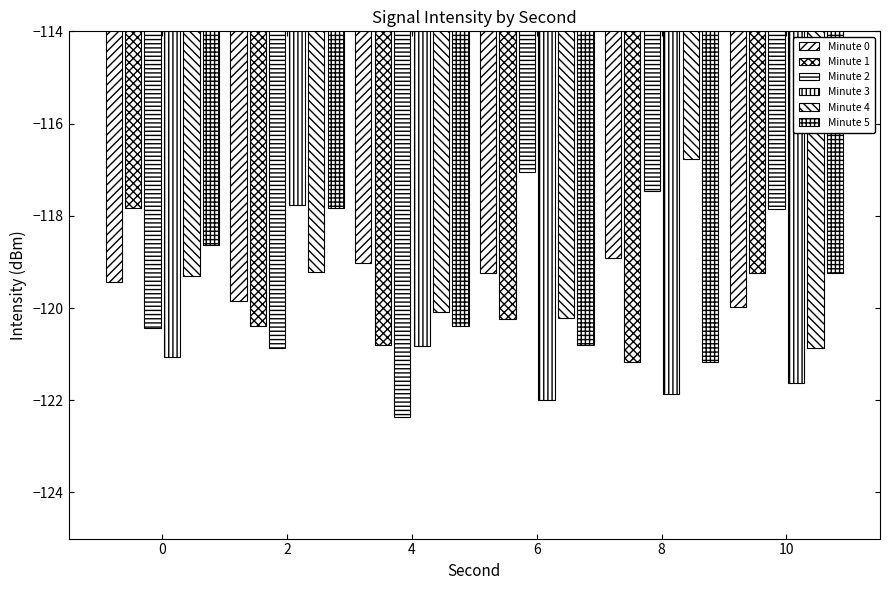

Reading right to left, what are all the values shown in this chart?

Minute 0: -120.0	-118.9	-119.2	-119.0	-119.9	-119.4
Minute 1: -119.2	-121.2	-120.2	-120.8	-120.4	-117.8
Minute 2: -117.9	-117.5	-117.1	-122.4	-120.9	-120.4
Minute 3: -121.6	-121.9	-122.0	-120.8	-117.8	-121.1
Minute 4: -120.9	-116.8	-120.2	-120.1	-119.2	-119.3
Minute 5: -119.2	-121.2	-120.8	-120.4	-117.8	-118.6